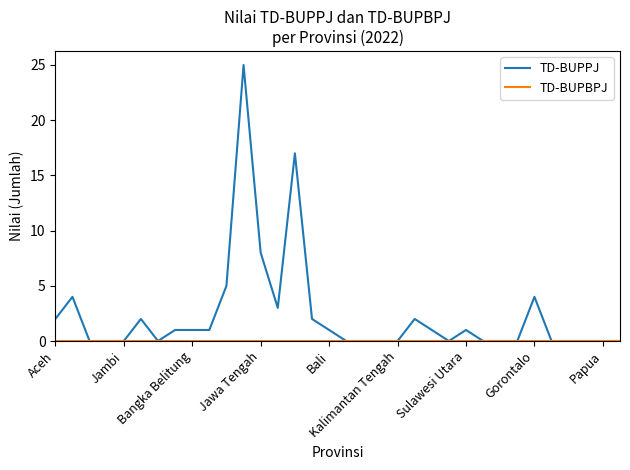

What is the highest value of the TD-BUPPJ series?

25